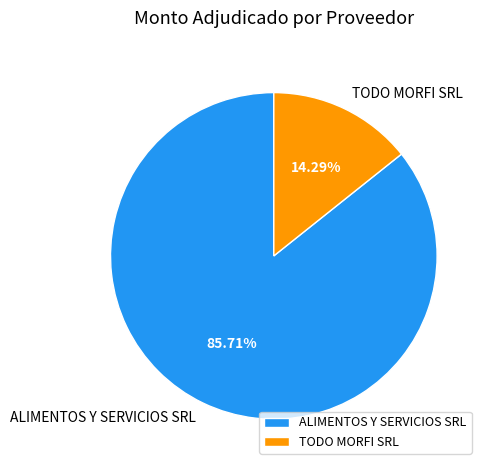

Which slice is the smallest?

TODO MORFI SRL